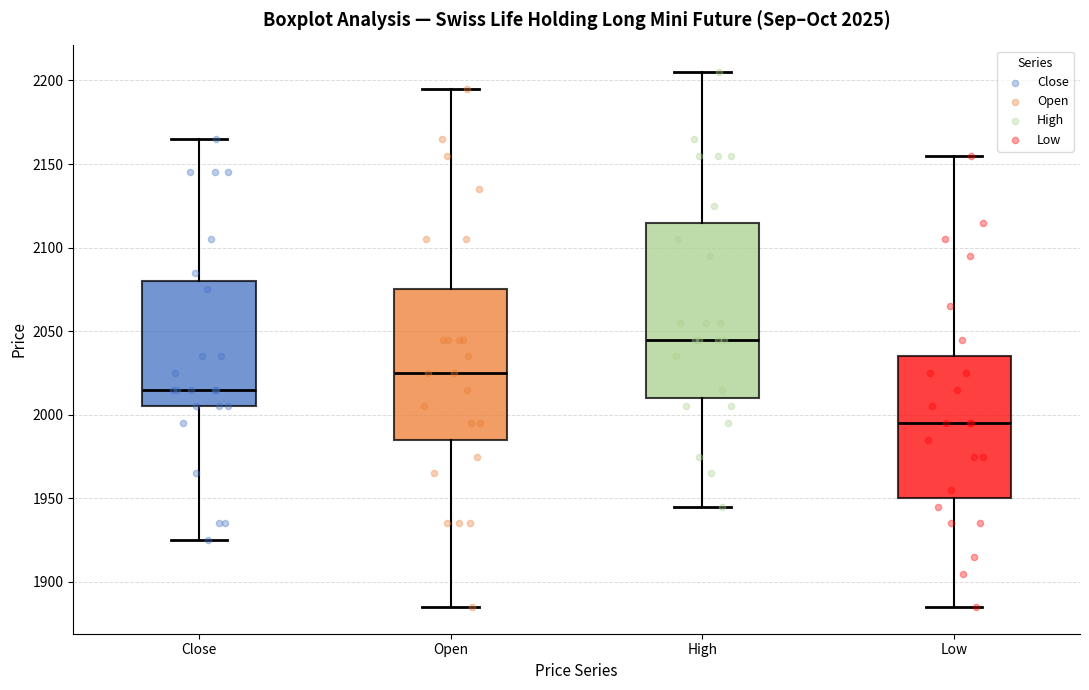

Comparing the boxes themselves (not the whiskers), which one is the tallest?

High